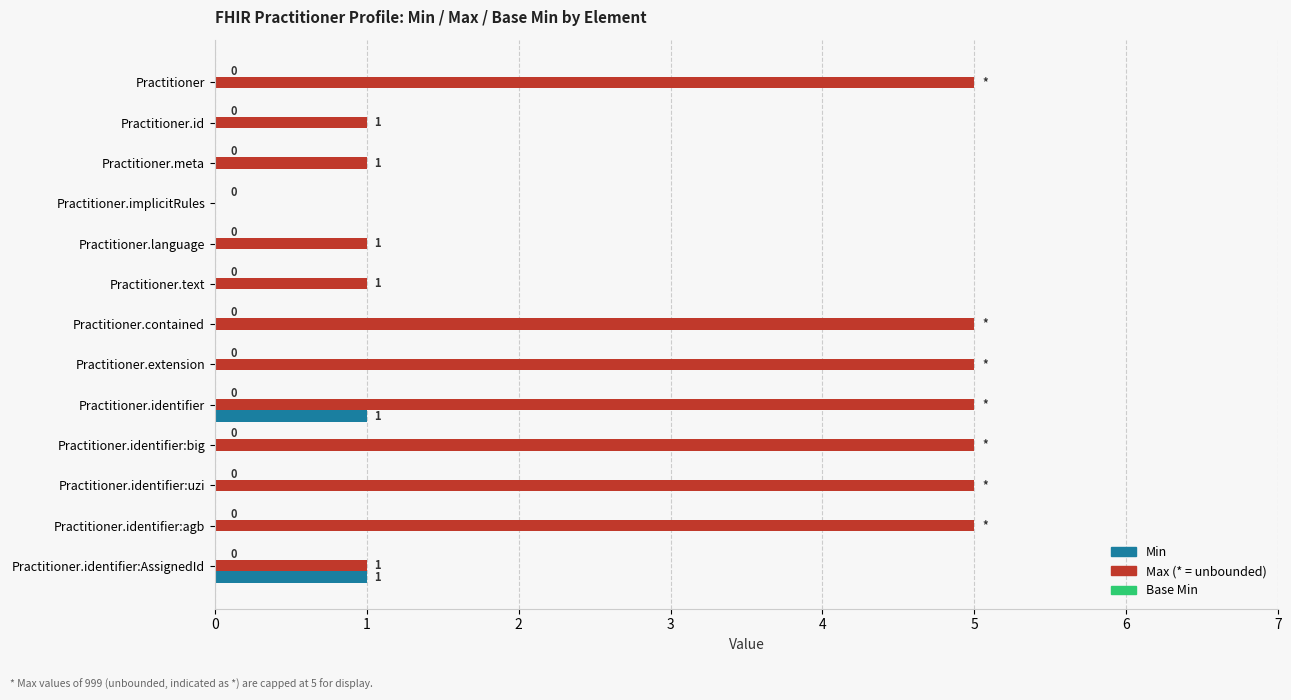

What is the total value across all series at Practitioner.contained?

5